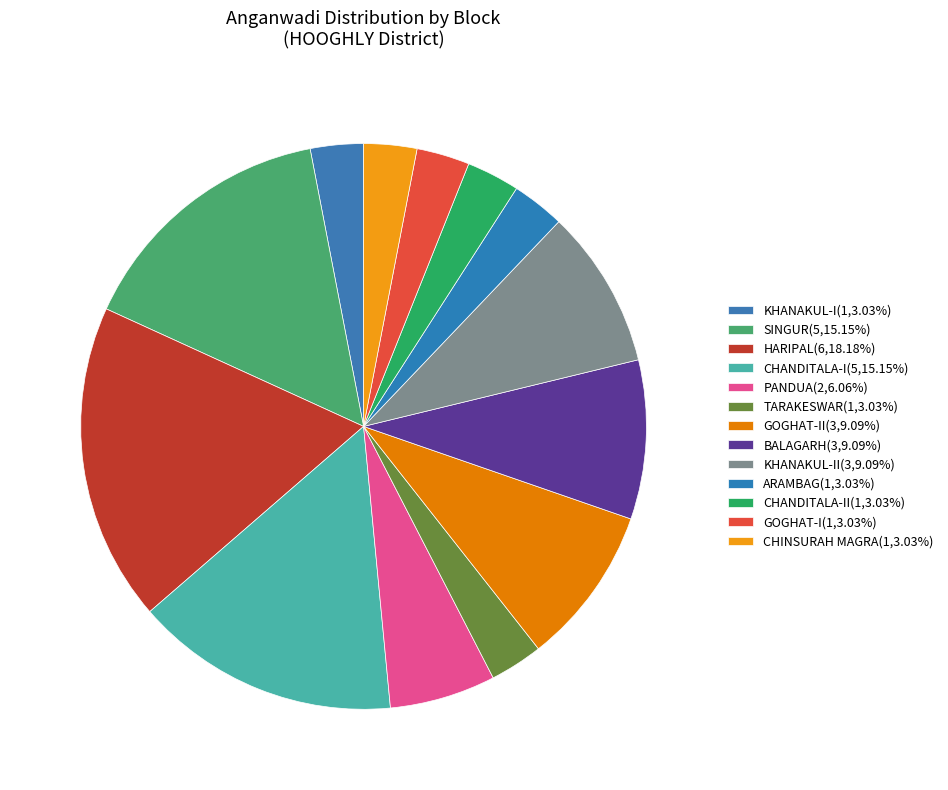

Count the number of slices in the pie.

13